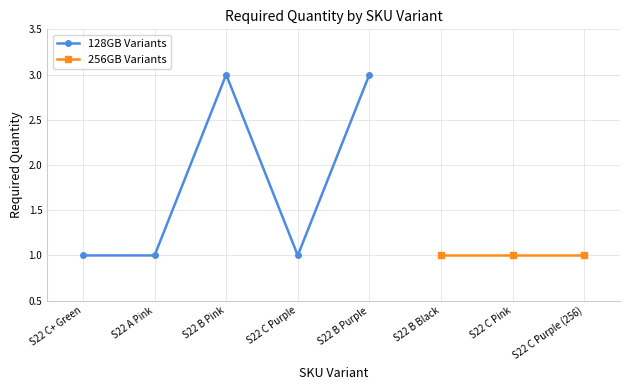

Is it true that the value at S22 C Purple is 1?

True